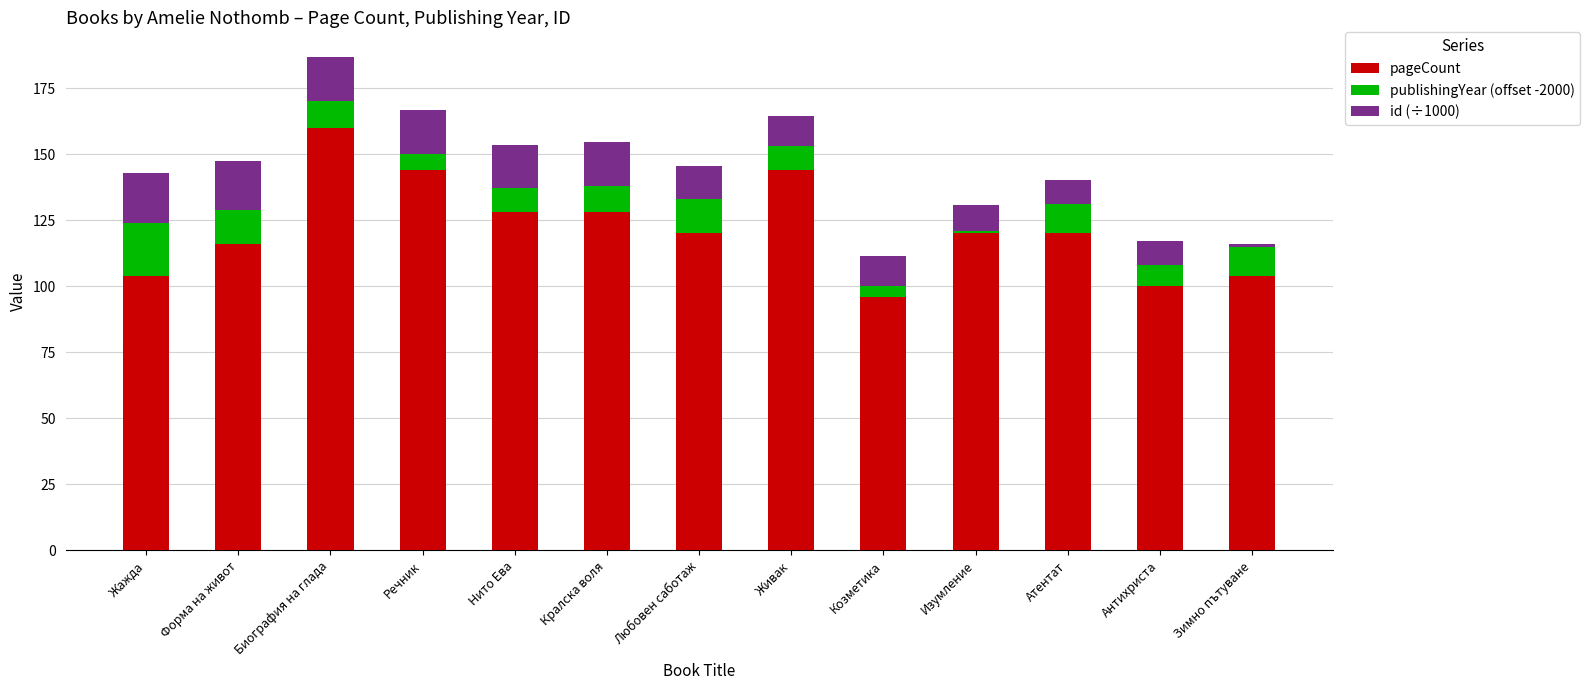

What is the total value across all series at Живак?

164.5